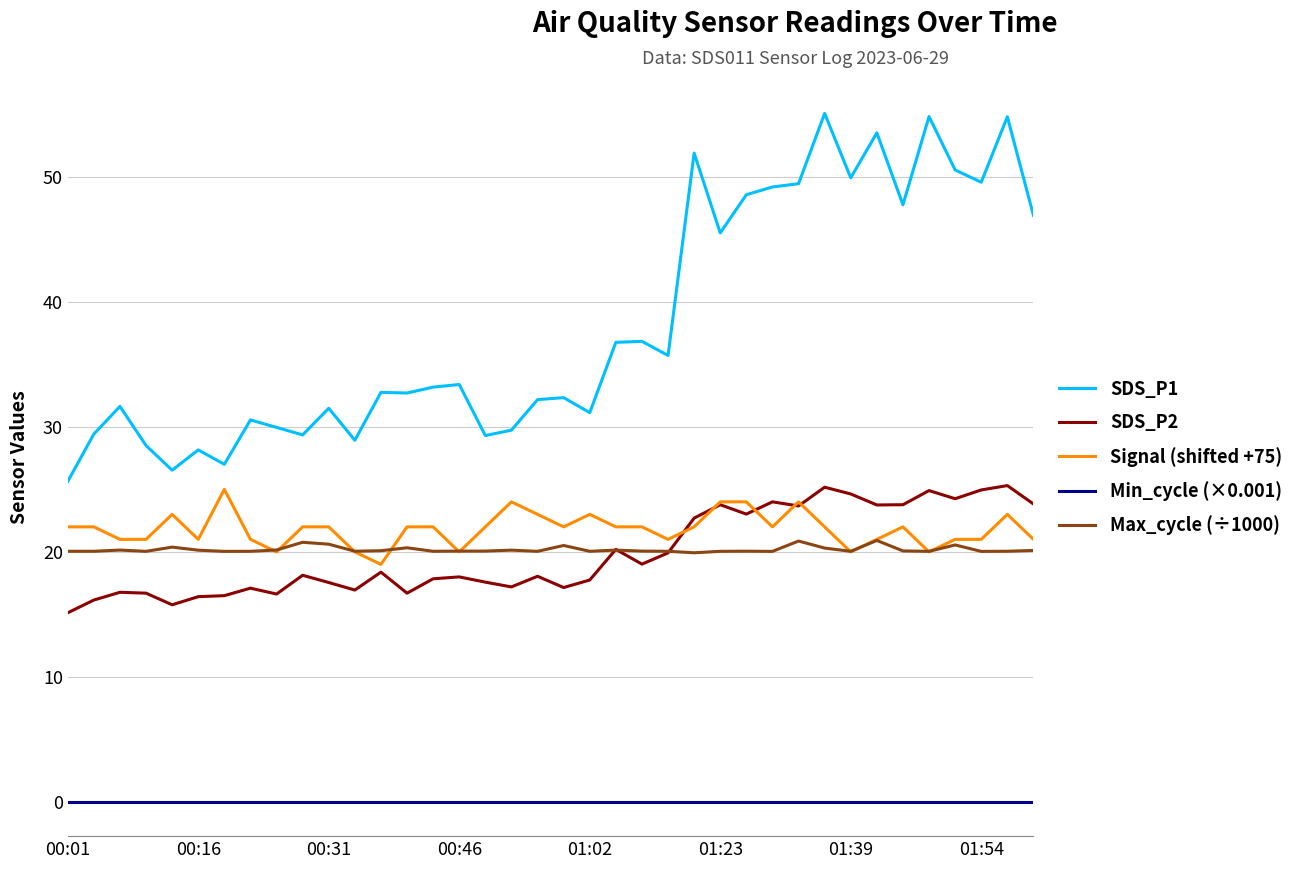

How many series are shown in this chart?

5